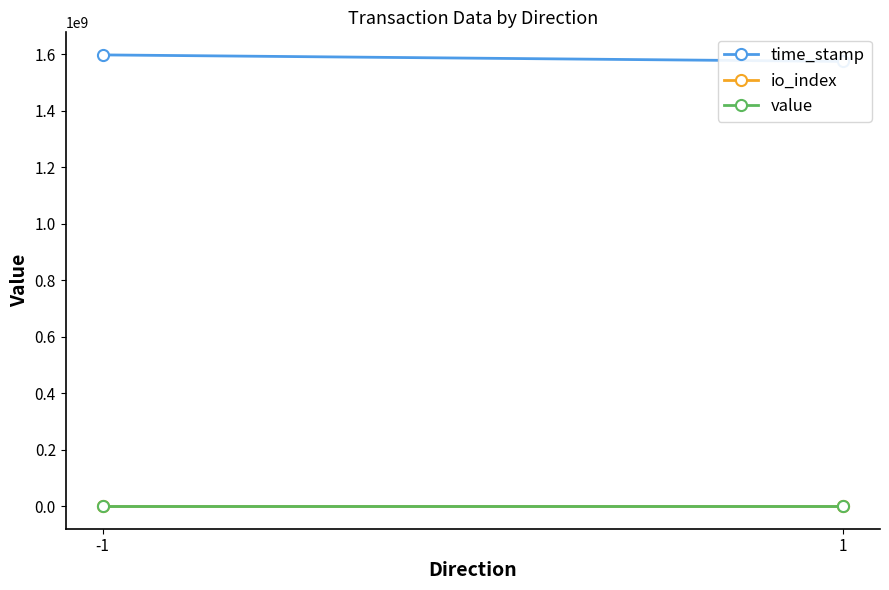

What are all the series names shown in the legend?

time_stamp, io_index, value